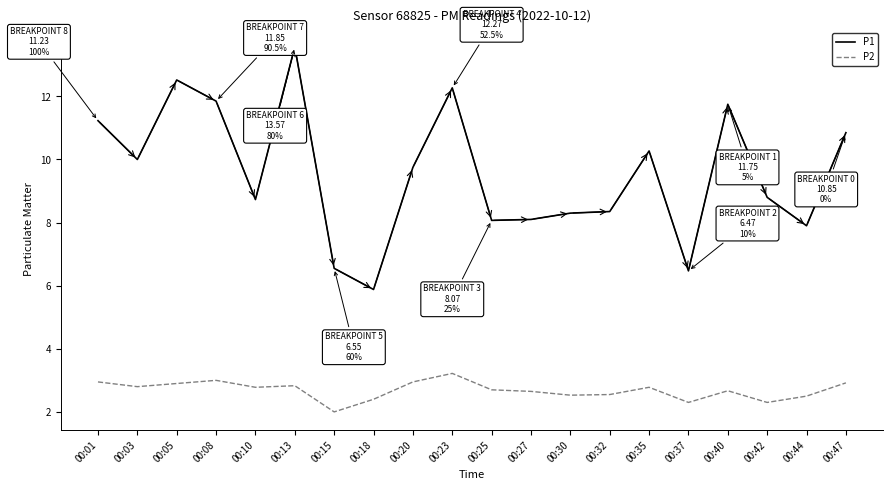

Which series has the largest total across all categories?

P1